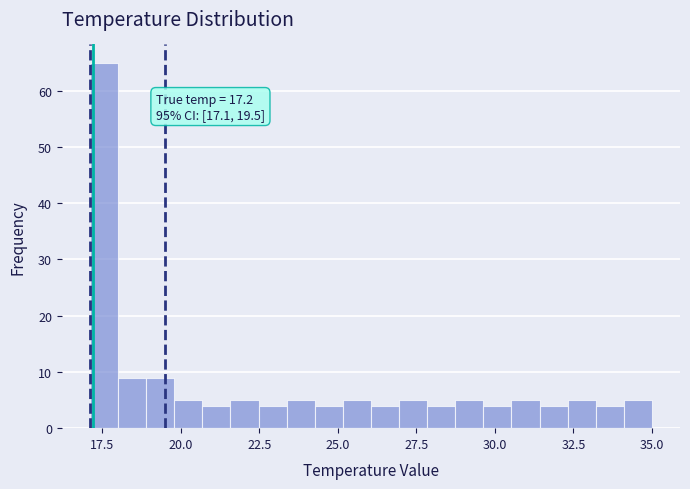

Read against the x-axis, roughly where is the centre of the tallest bar?

17.5